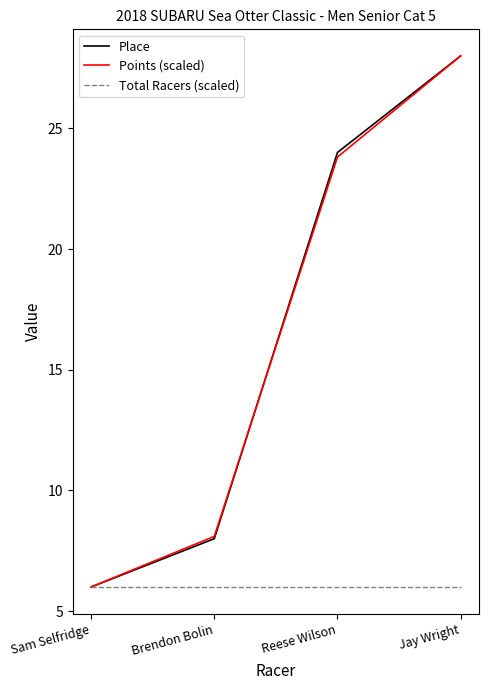

What position from the left is Sam Selfridge?

1